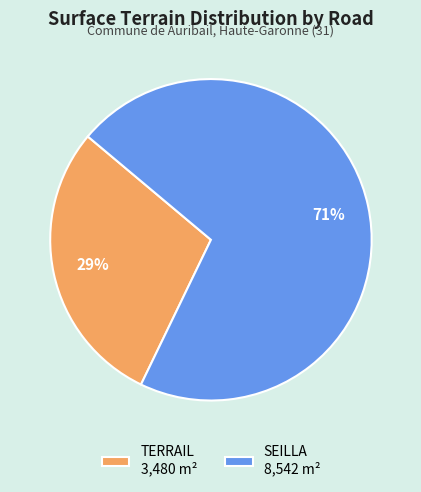

What is the smallest slice in the pie chart?

TERRAIL